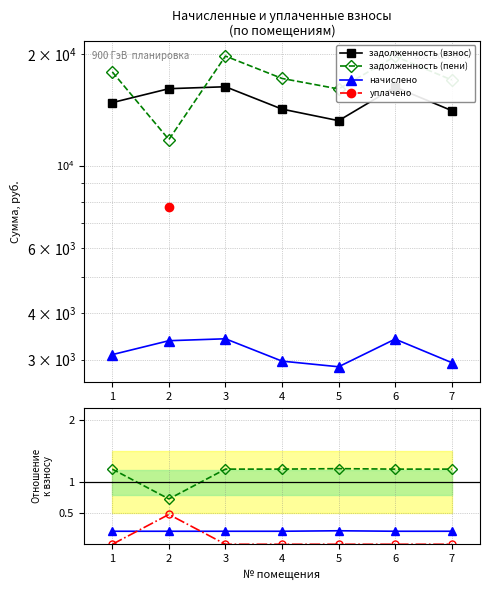

What is the value of the начислено point at the 7th from the left?

0.2